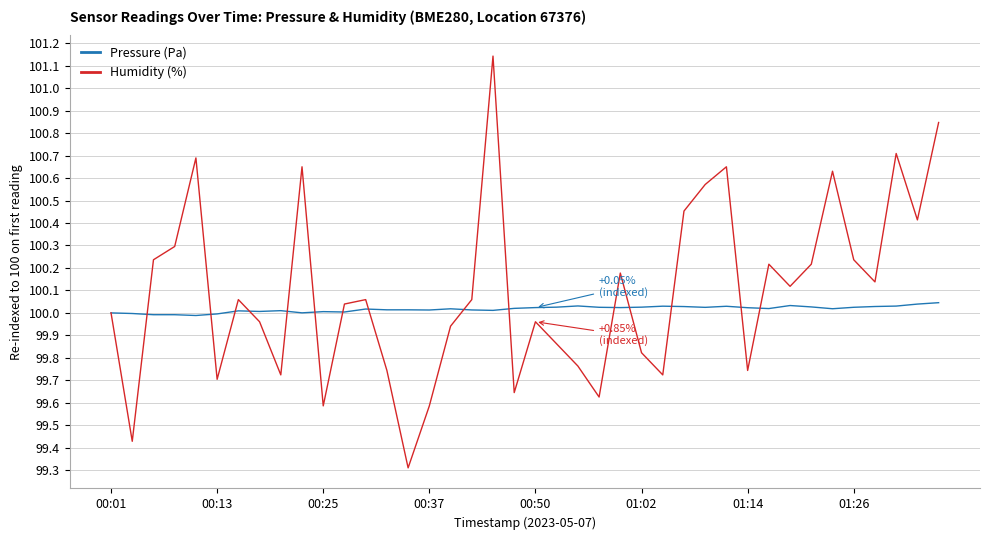

How many categories are shown in the chart?

40